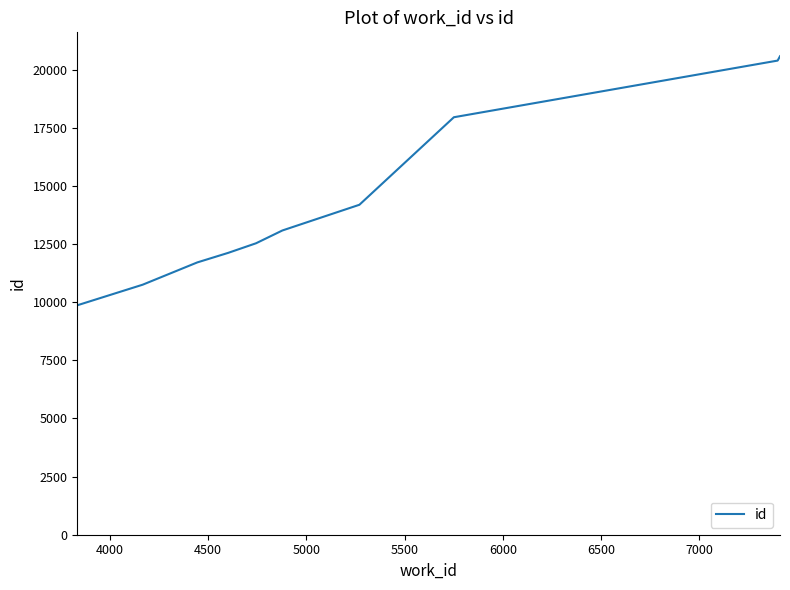

What is the minimum value shown in the chart?

9865